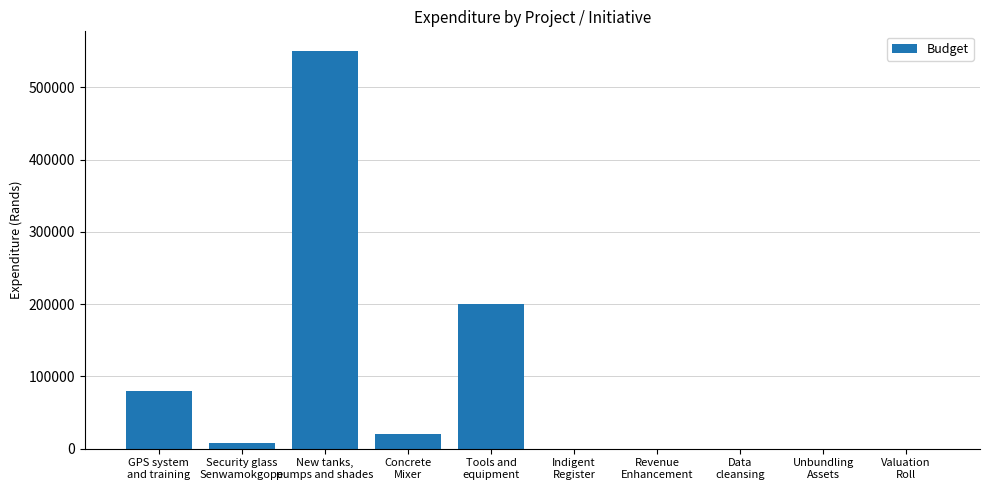

What is the greatest value displayed?

550000